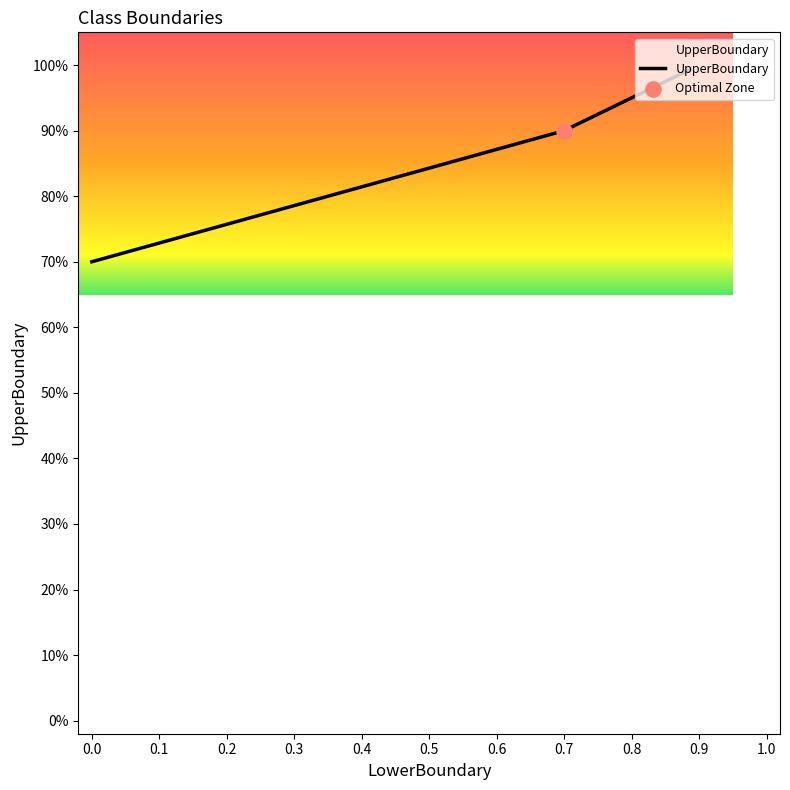

What is the ratio of the value at 0.7 to the value at 0.9?

0.9